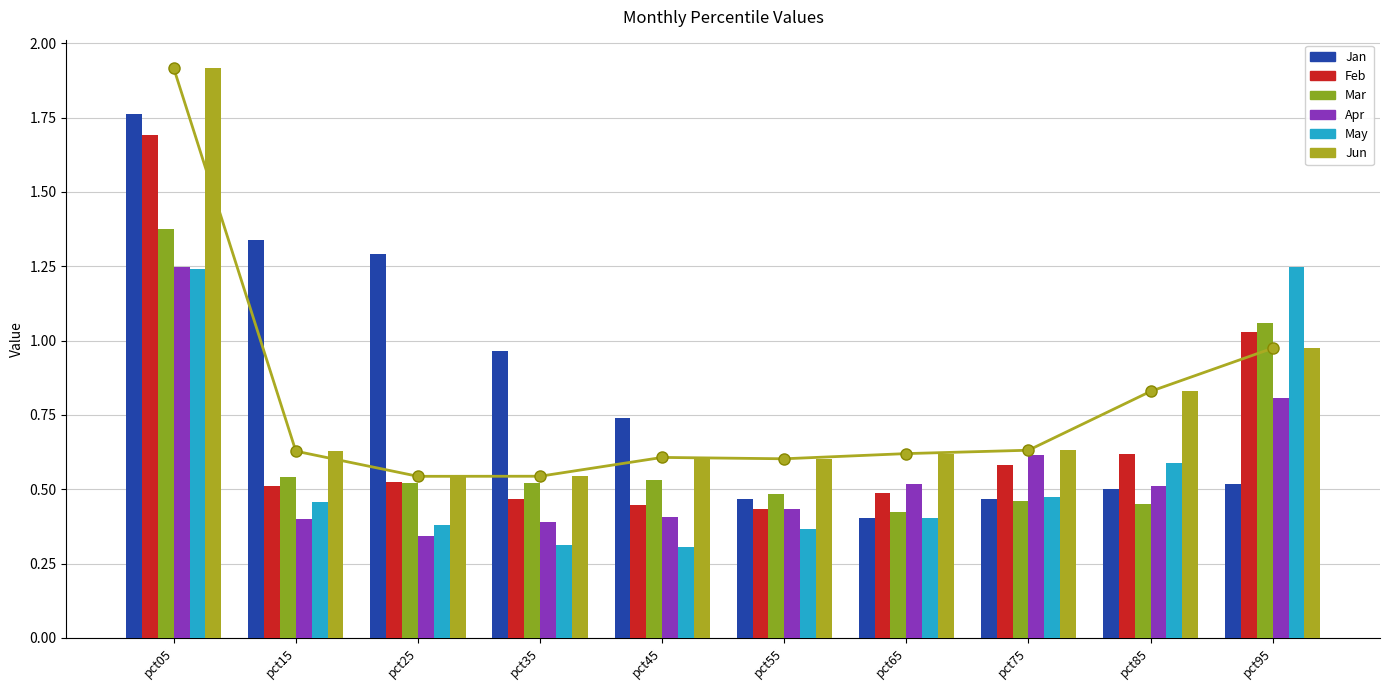

What is the value of the Jun bar at the 8th from the left?

0.6